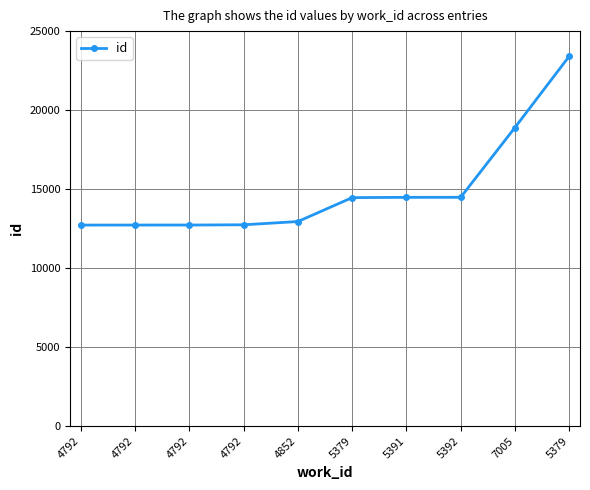

Reading left to right, list all the values displayed in this chart.

4792=12723	4792=12724	4792=12725	4792=12740	4852=12946	5379=14460	5391=14478	5392=14479	7005=18892	5379=23405